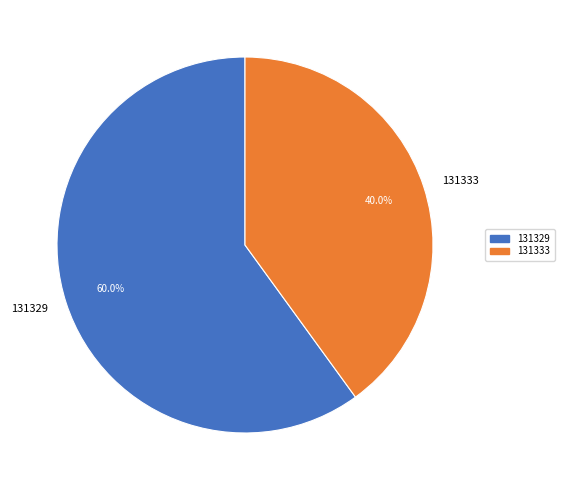

How many segments does this pie chart have?

2